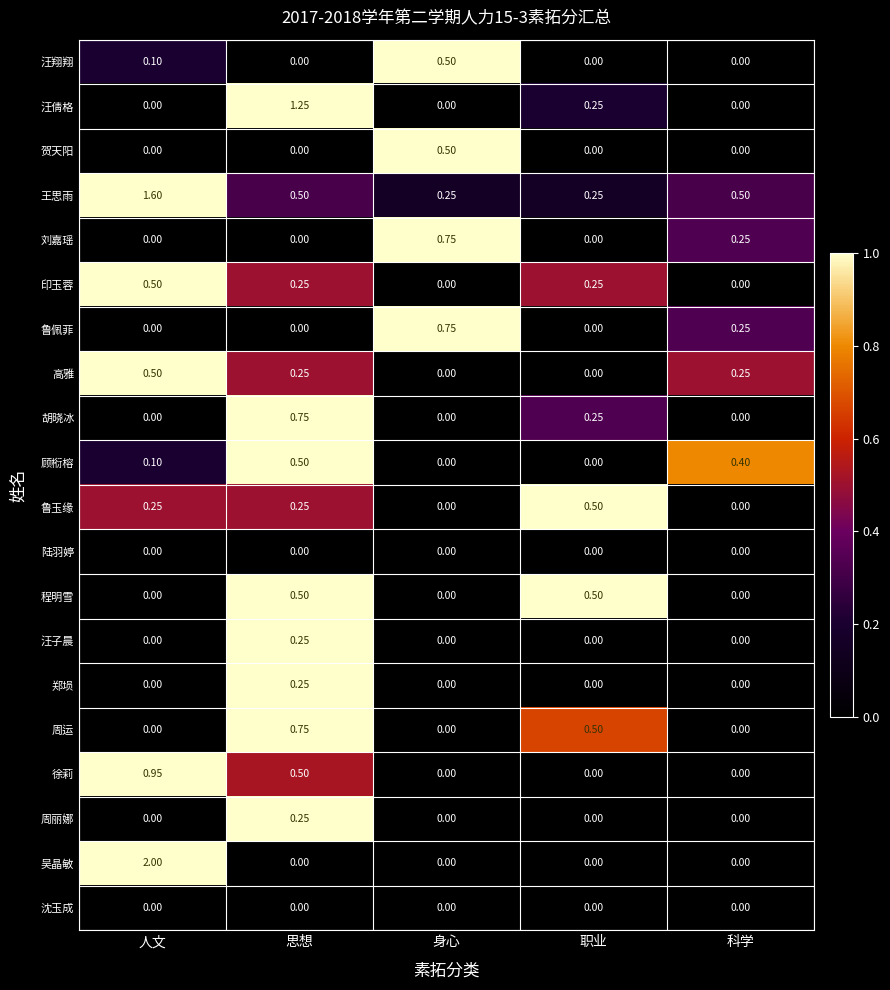

At how many categories does at least one series exceed 0?

5